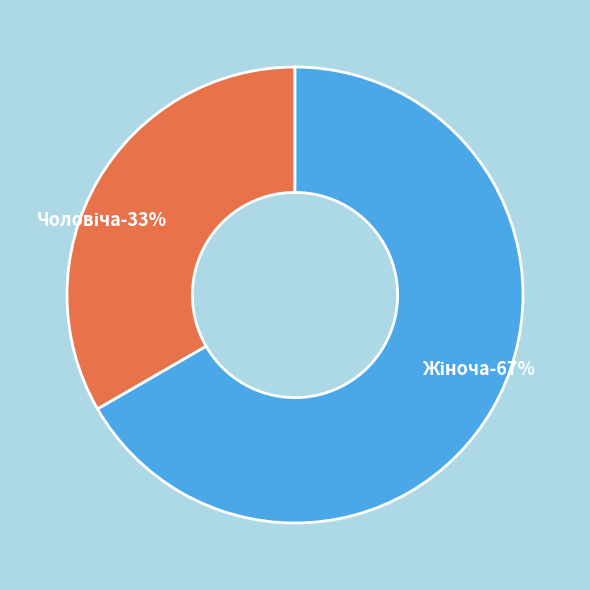

What percentage do Жіноча and Чоловіча together represent?

100.0%